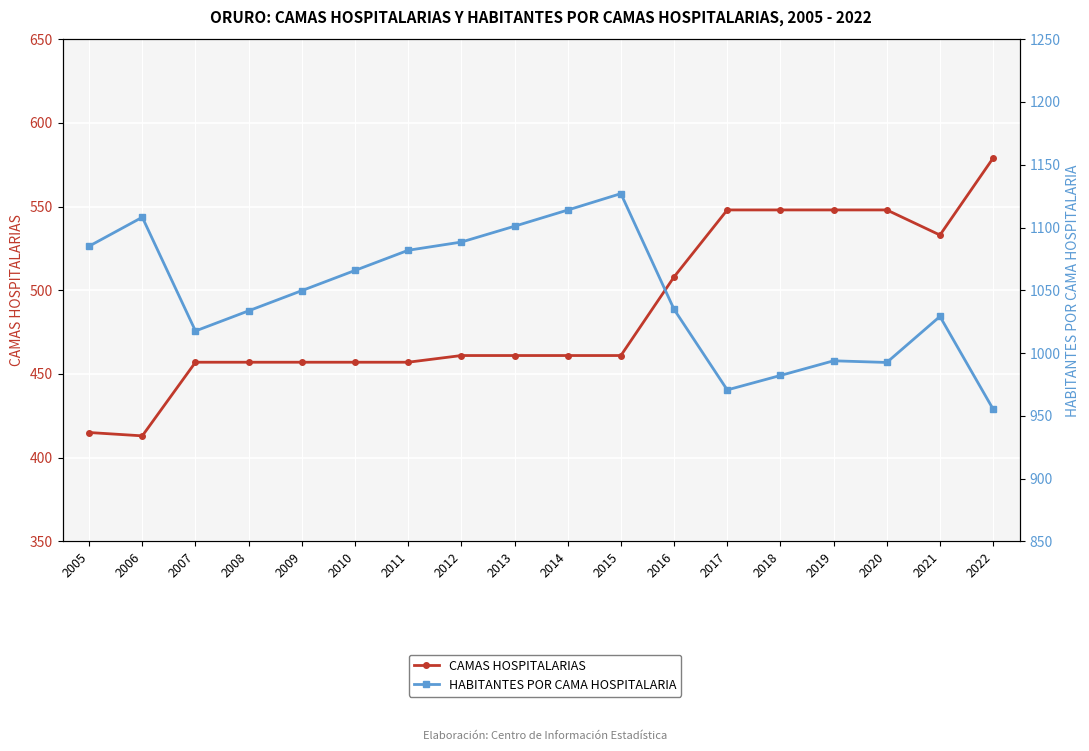

In HABITANTES POR CAMA HOSPITALARIA, how many points are higher than both neighbors (excluding endpoints)?

4